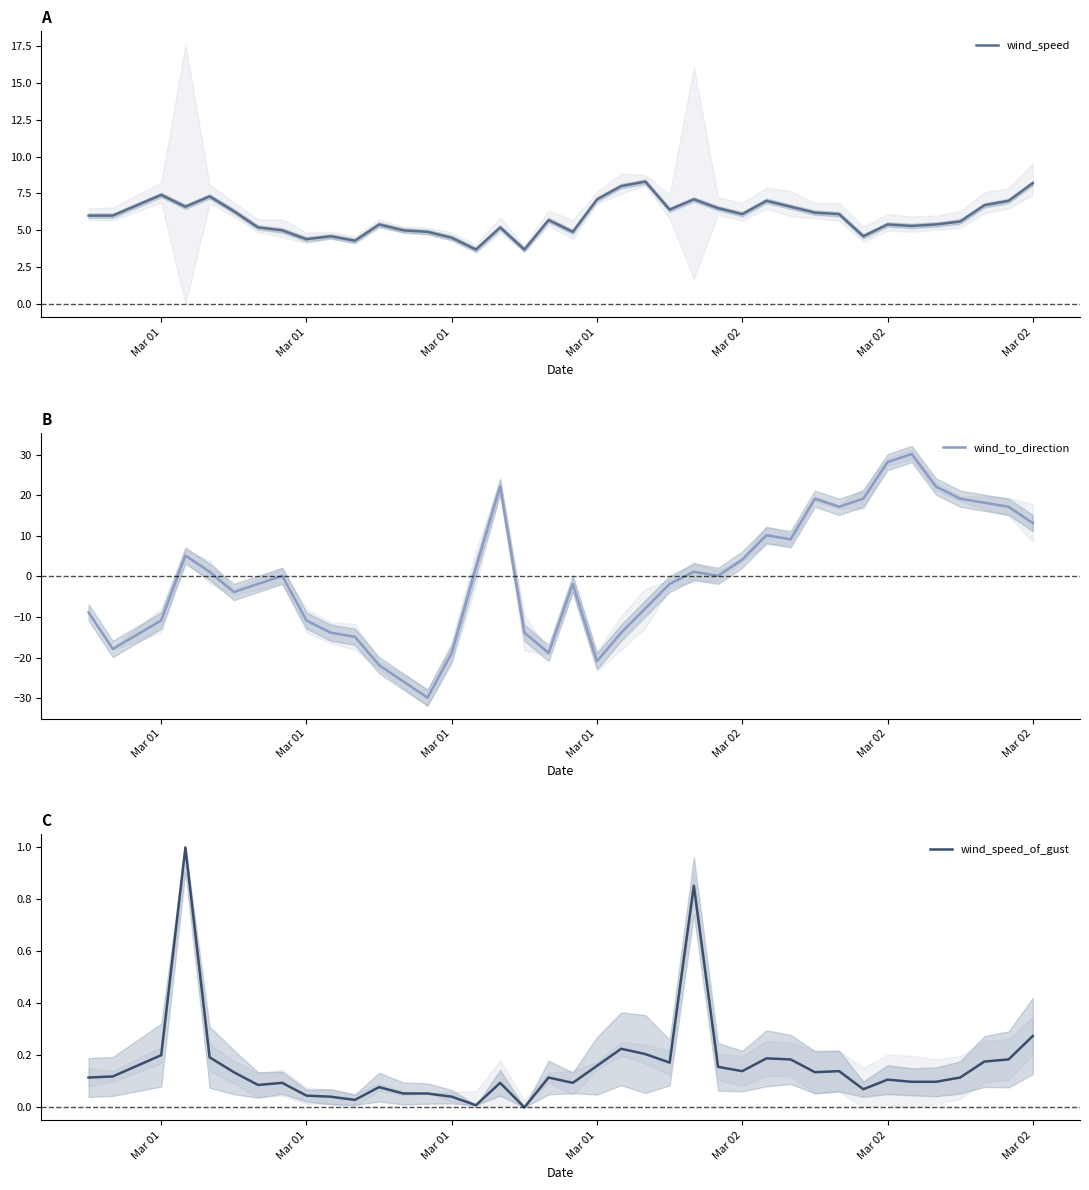

How many lines are shown in the chart?

3